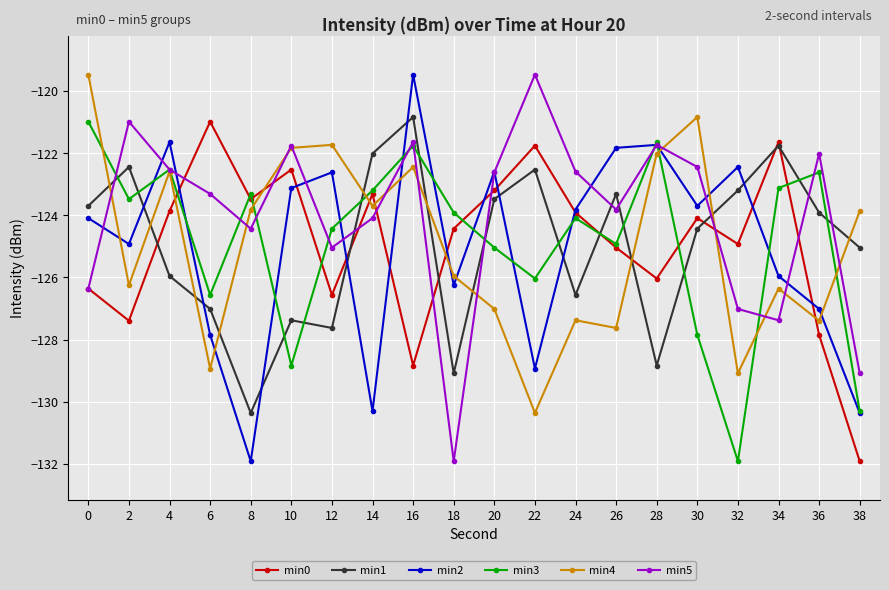

After their last crossing, which series has the higher values: min1 or min5?

min1